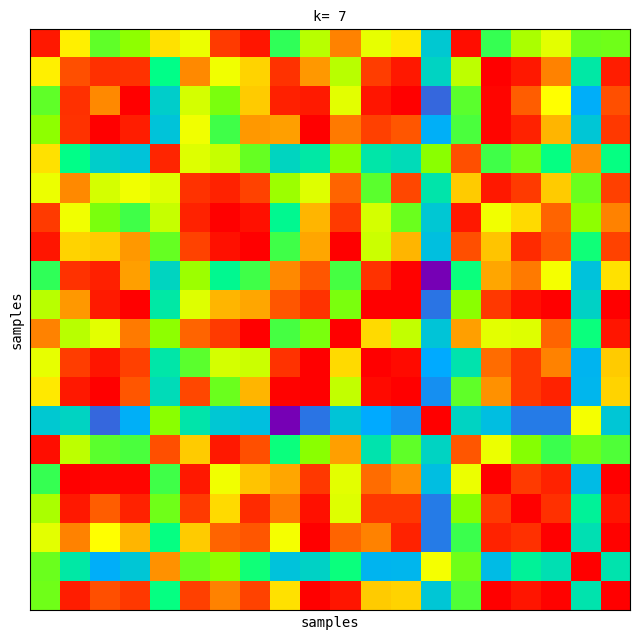

At how many categories does at least one series exceed 0?

20